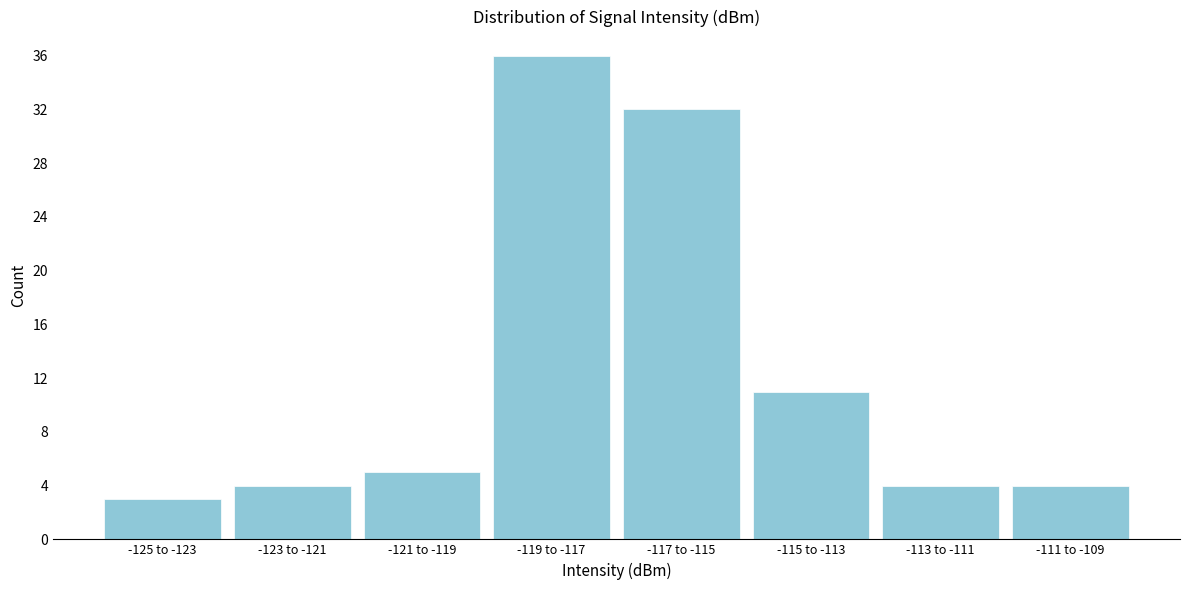

Reading right to left, transcribe all the data shown in this chart.

4	4	11	32	36	5	4	3